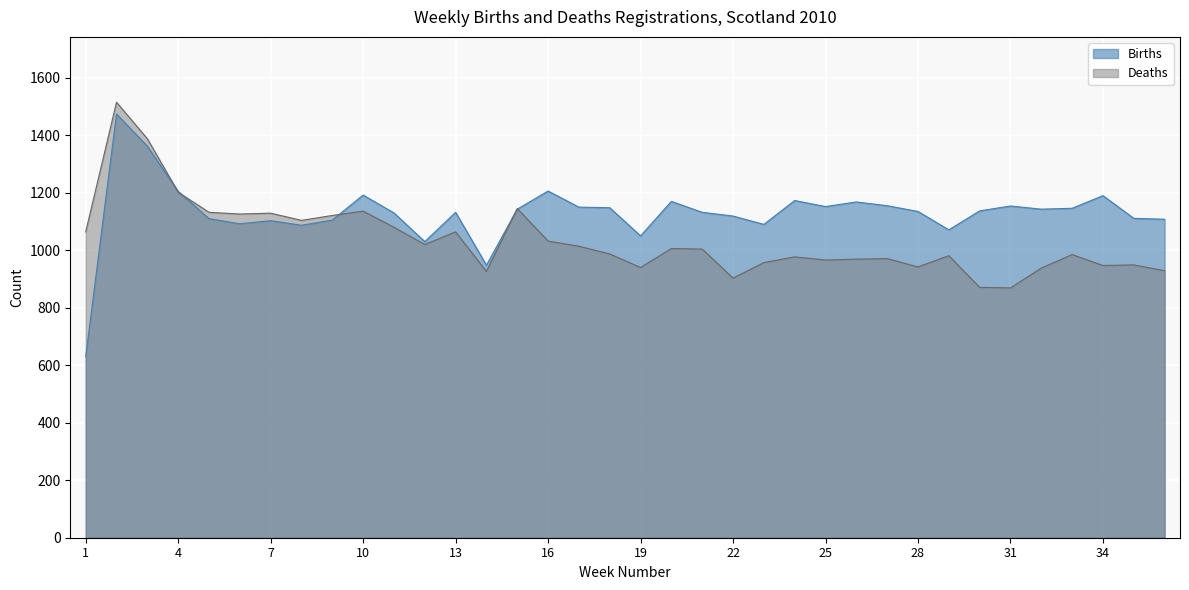

What is the difference between the second highest and minimum values in the Births series?

732